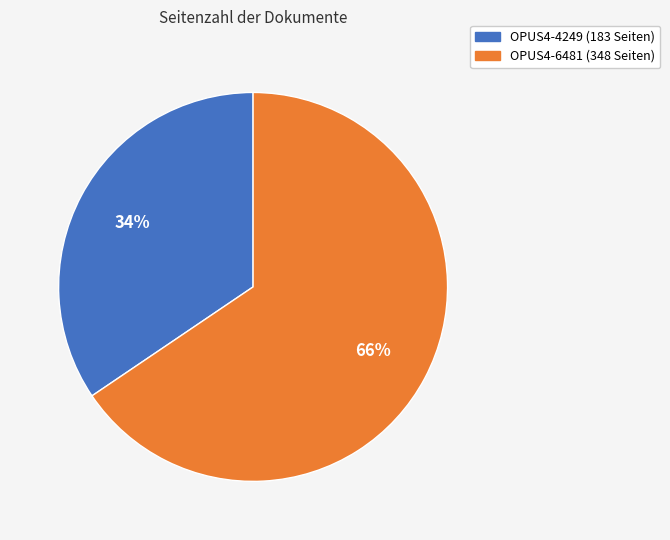

To the nearest percent, what is the combined percentage of OPUS4-6481 and OPUS4-4249?

100%